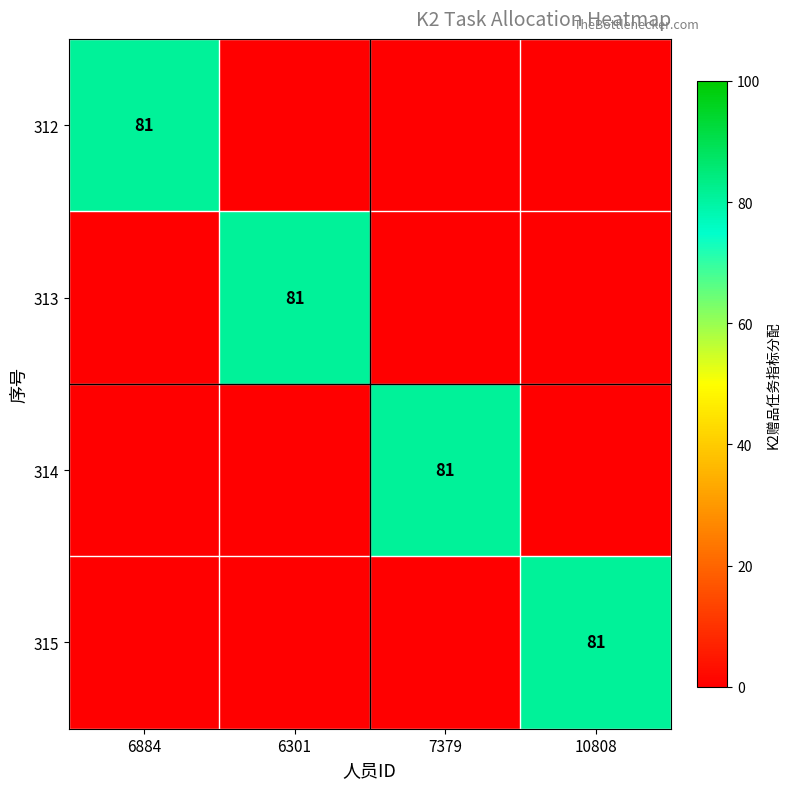

What is the spread (max minus min) of values at 7379?

81